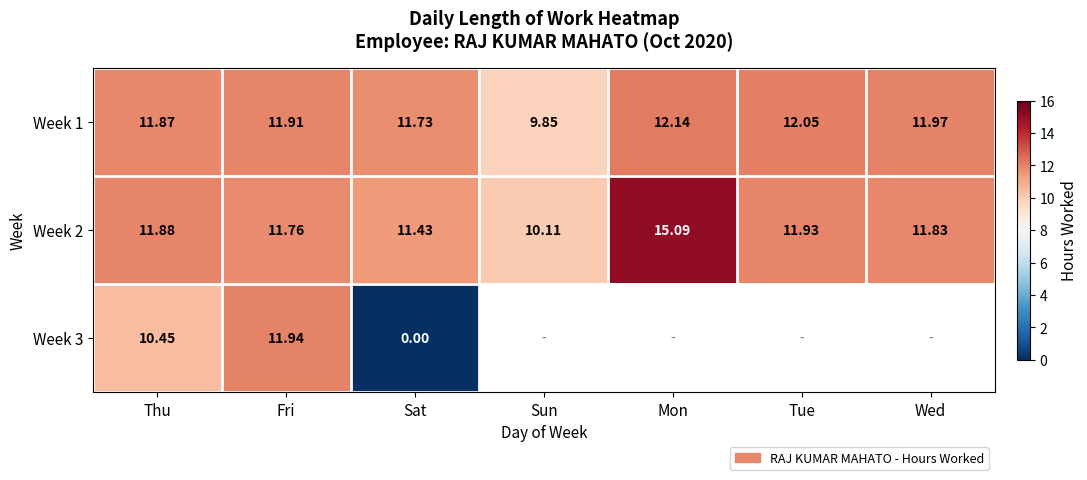

Between Fri and Sat, which series saw the biggest shift?

Week 3